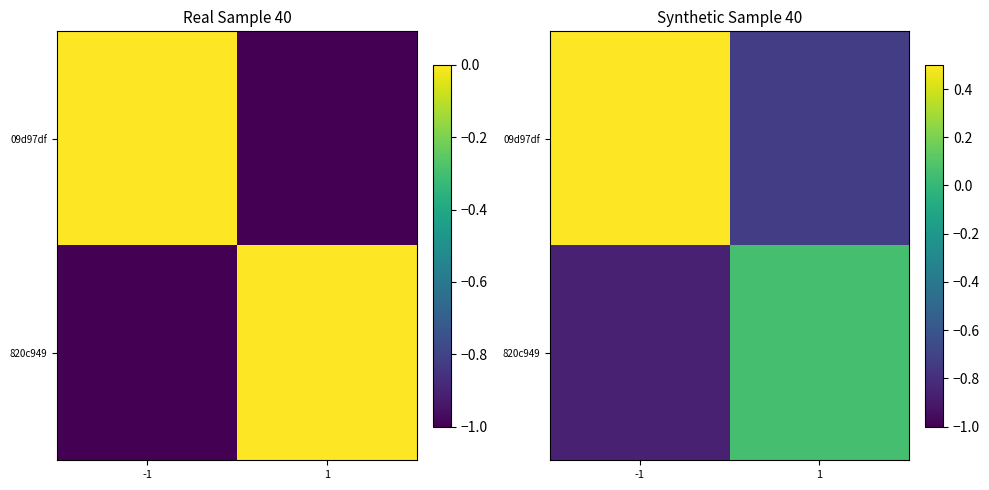

How many negative values does the 09d97df series have?

1